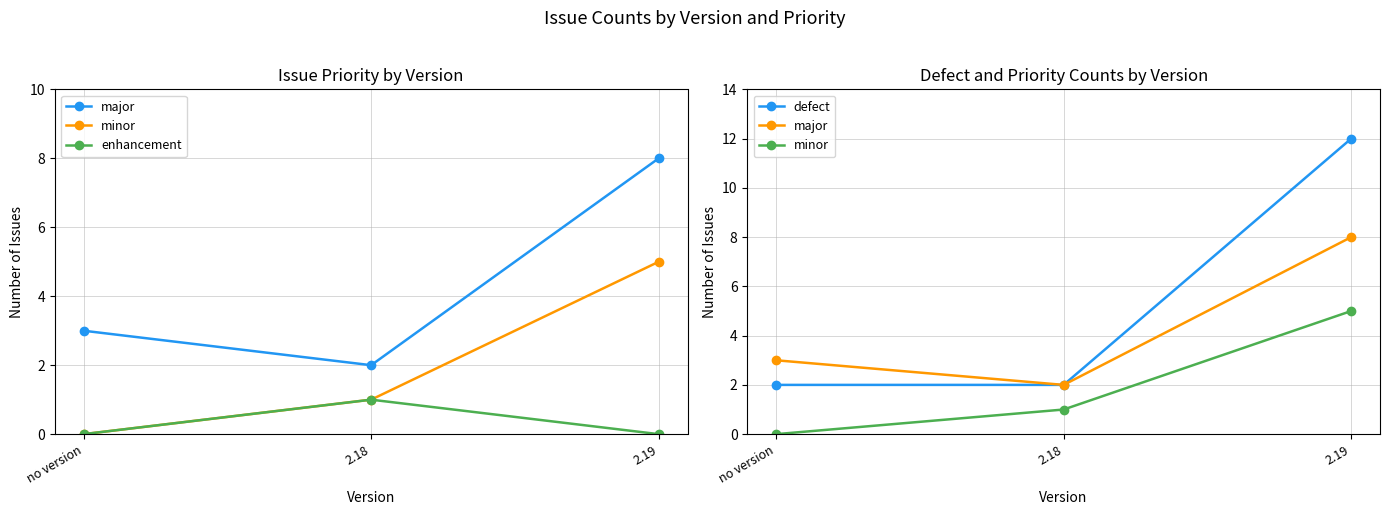

List the labels in order of major value, largest first.

2.19, no version, 2.18